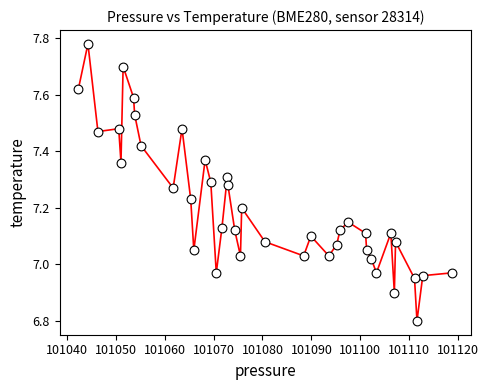

What is the range of X values (max minus min)?

76.4